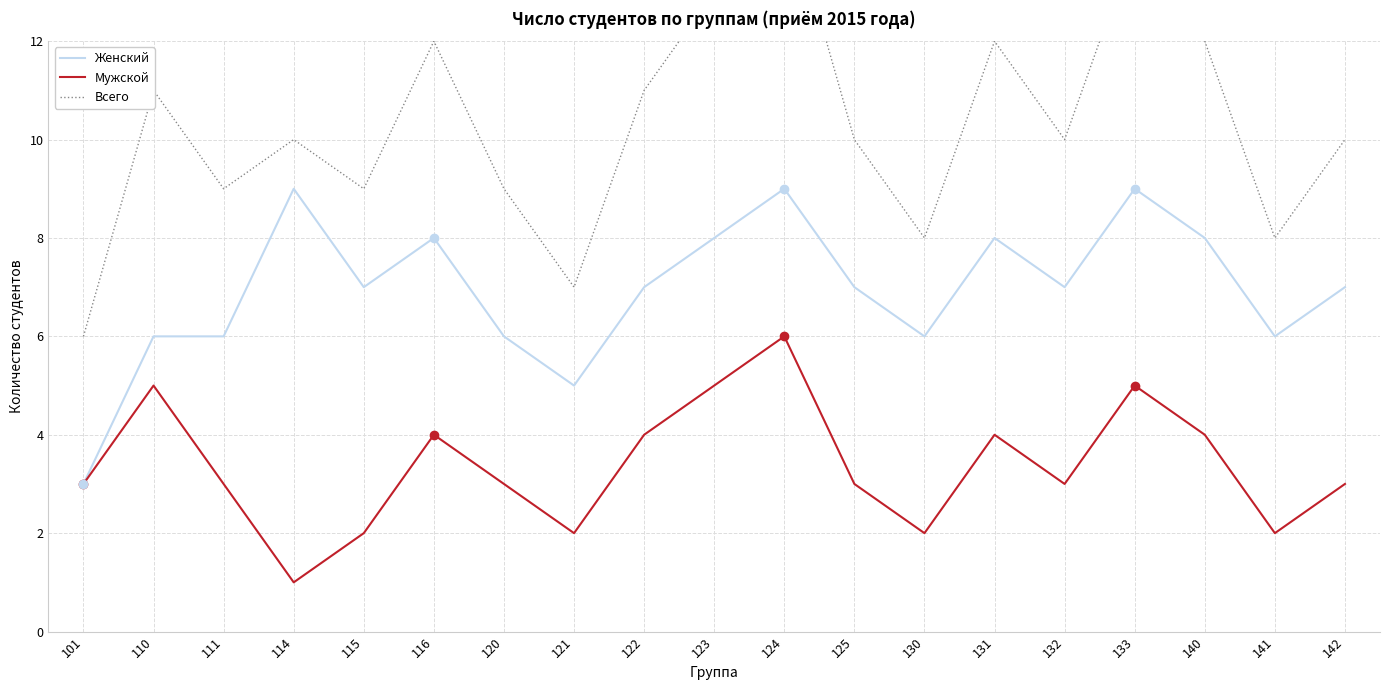

How many data points does each series have?

19